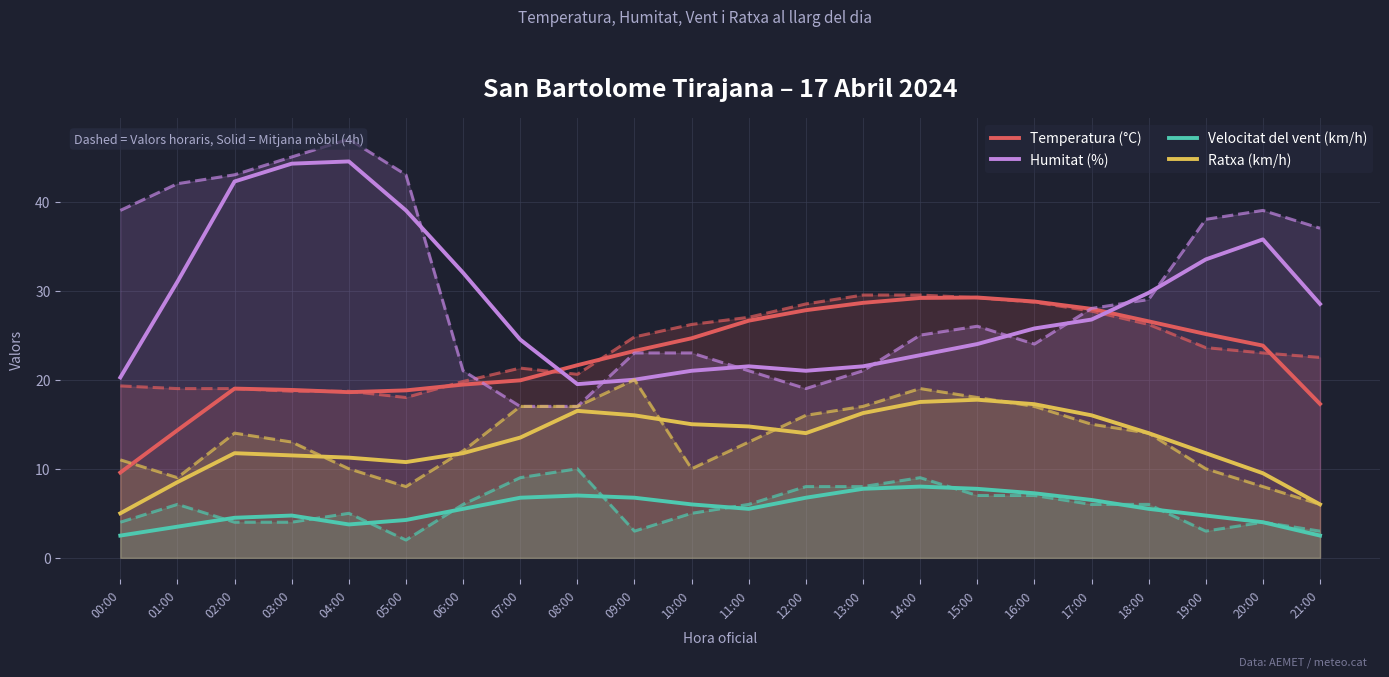

True or false: Ratxa (km/h) has a value of 20.3 at 18:00.

False